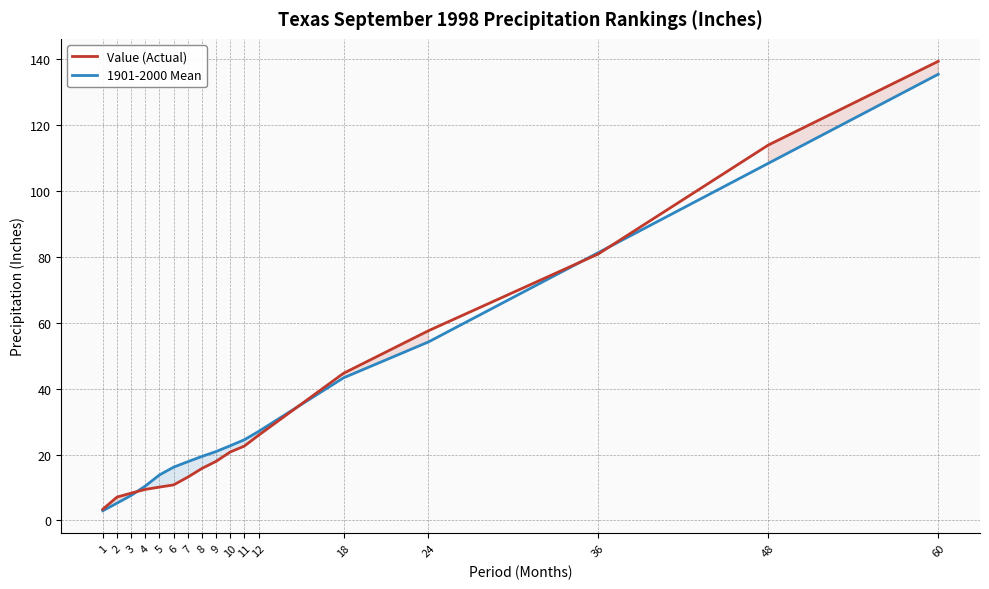

What is the total value across all series at 2?

12.3